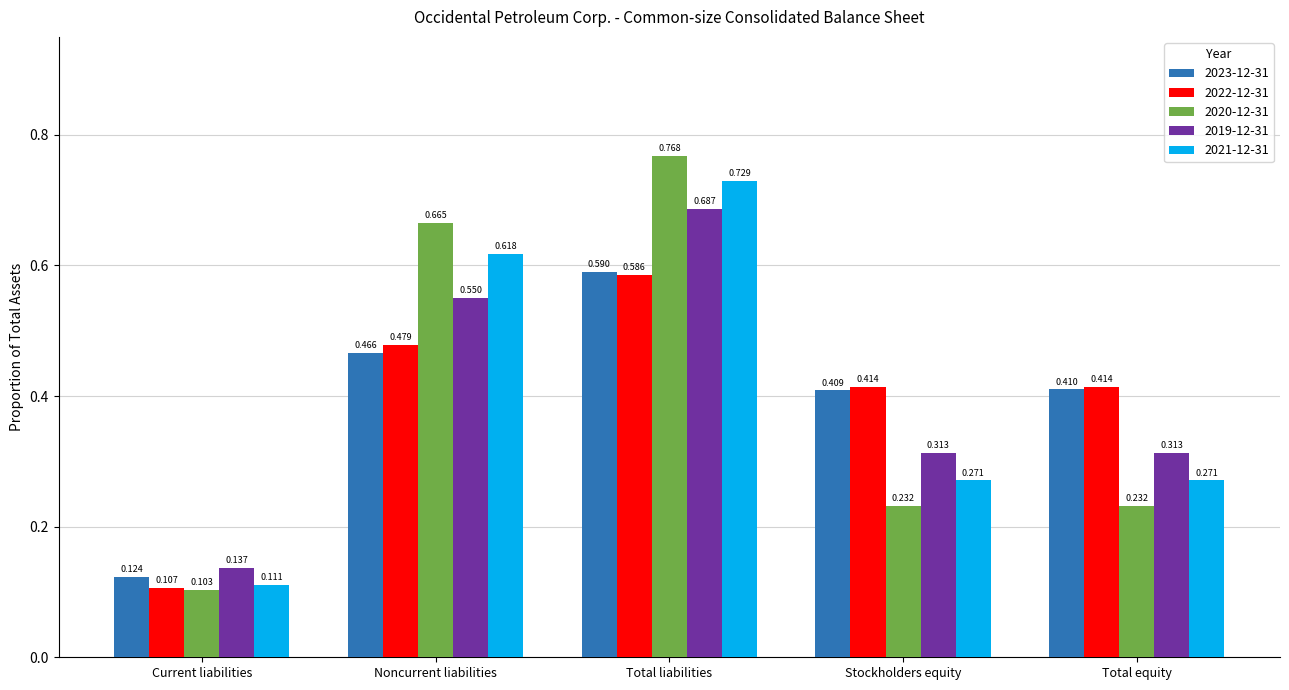

Rank the series at Total equity from highest to lowest value.

2022-12-31, 2023-12-31, 2019-12-31, 2021-12-31, 2020-12-31